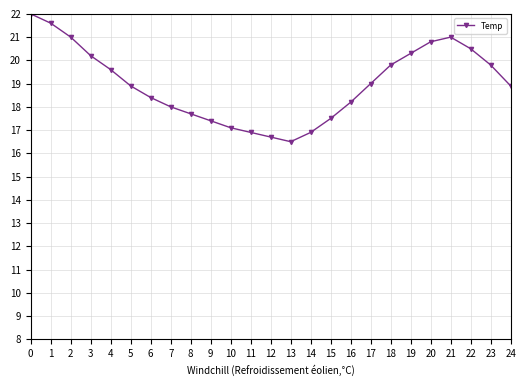

The chart shows a value of 17.7 at 8. True or false?

True